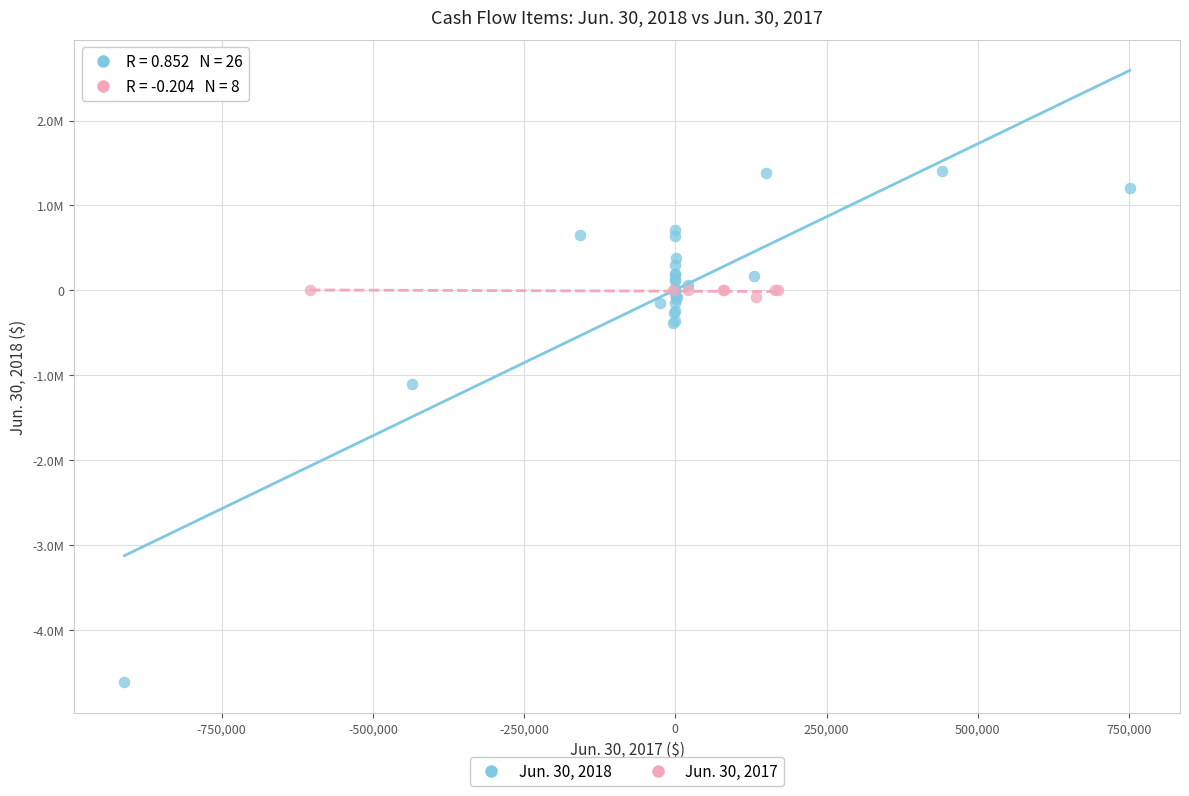

Which series contains the lowest Y value?

Jun. 30, 2018